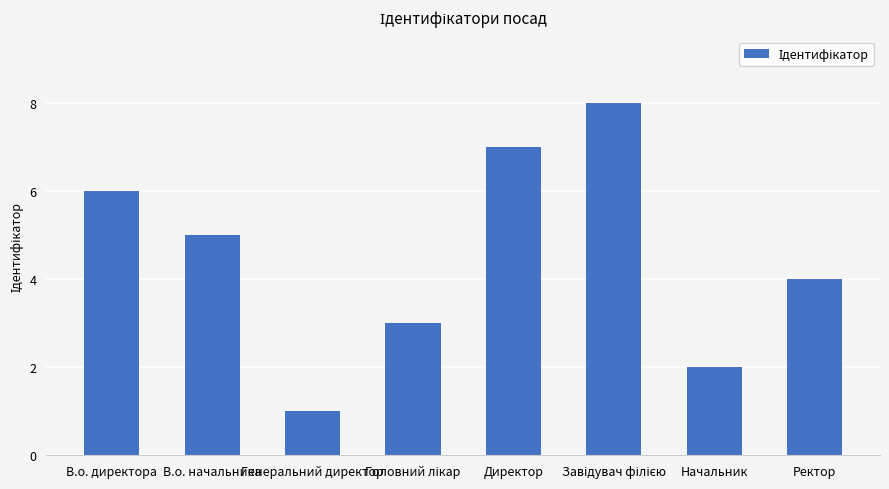

What is the ratio of the value at Начальник to the value at В.о. начальника?

0.4